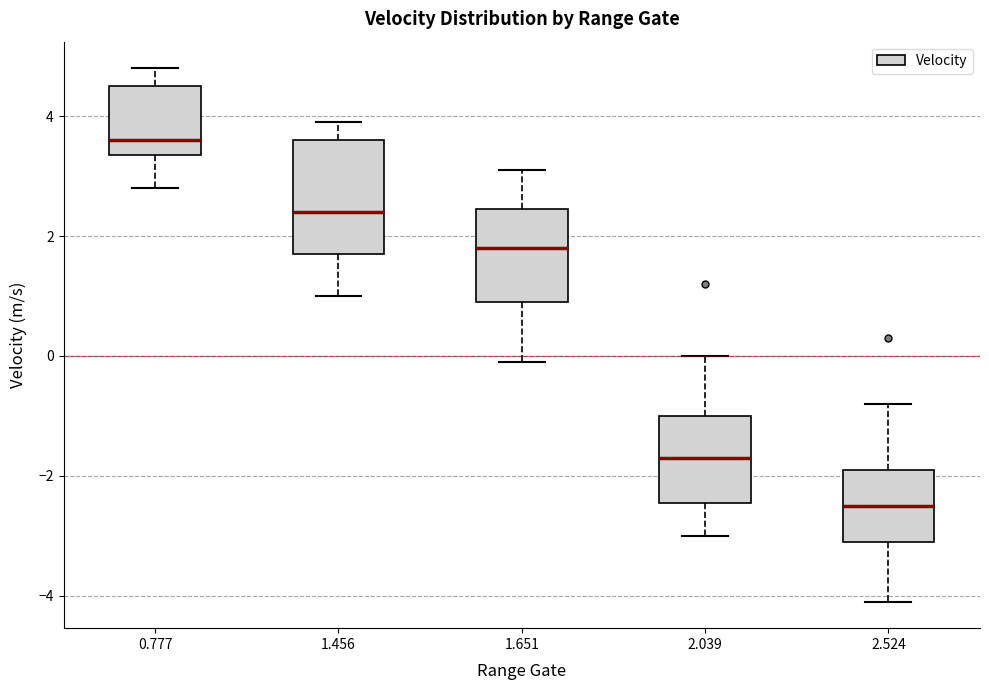

Comparing the boxes themselves (not the whiskers), which one is the tallest?

1.456